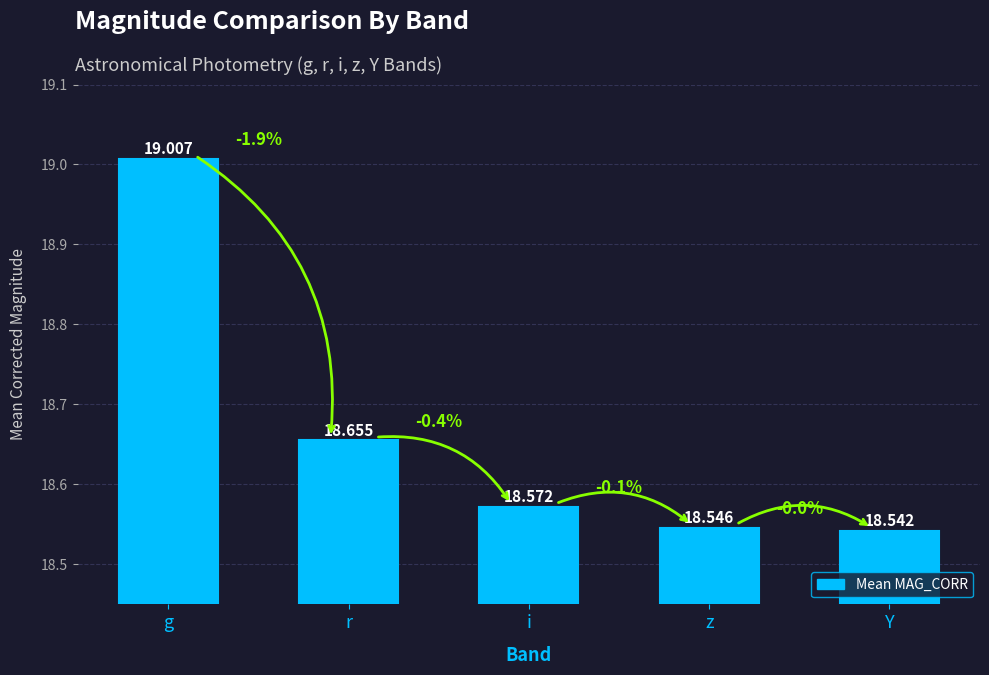

What is the difference between the values at g and z?

0.5